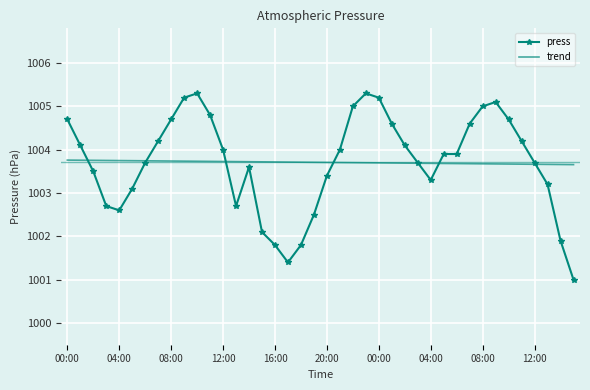

What is the average value of the press series?

1003.7